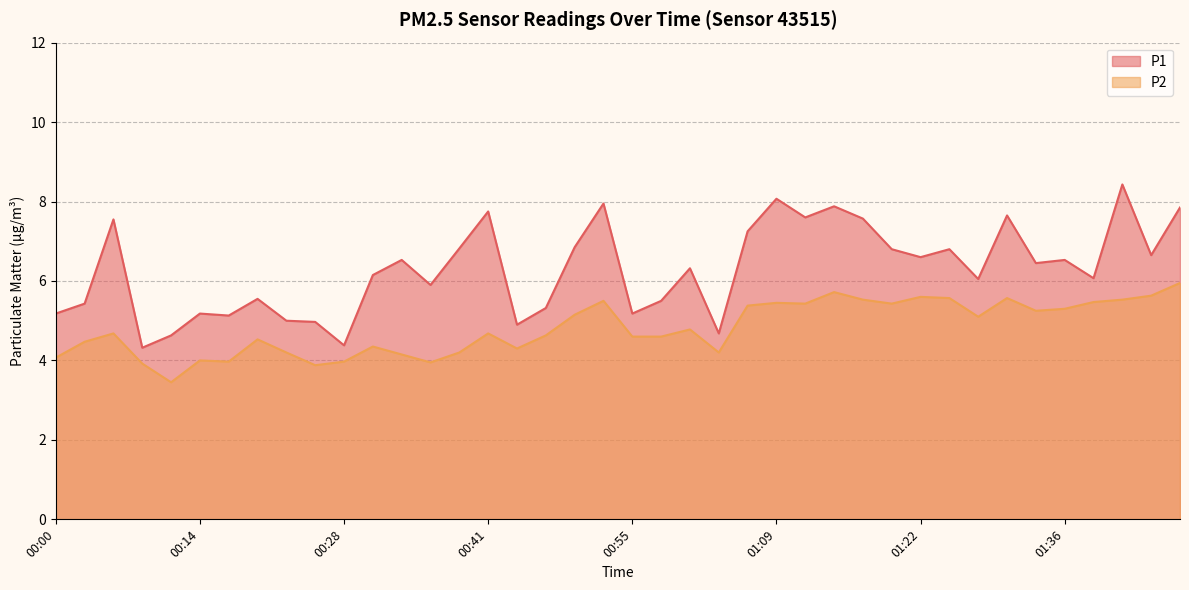

In P2, how many points are lower than both neighbors (excluding endpoints)?

10